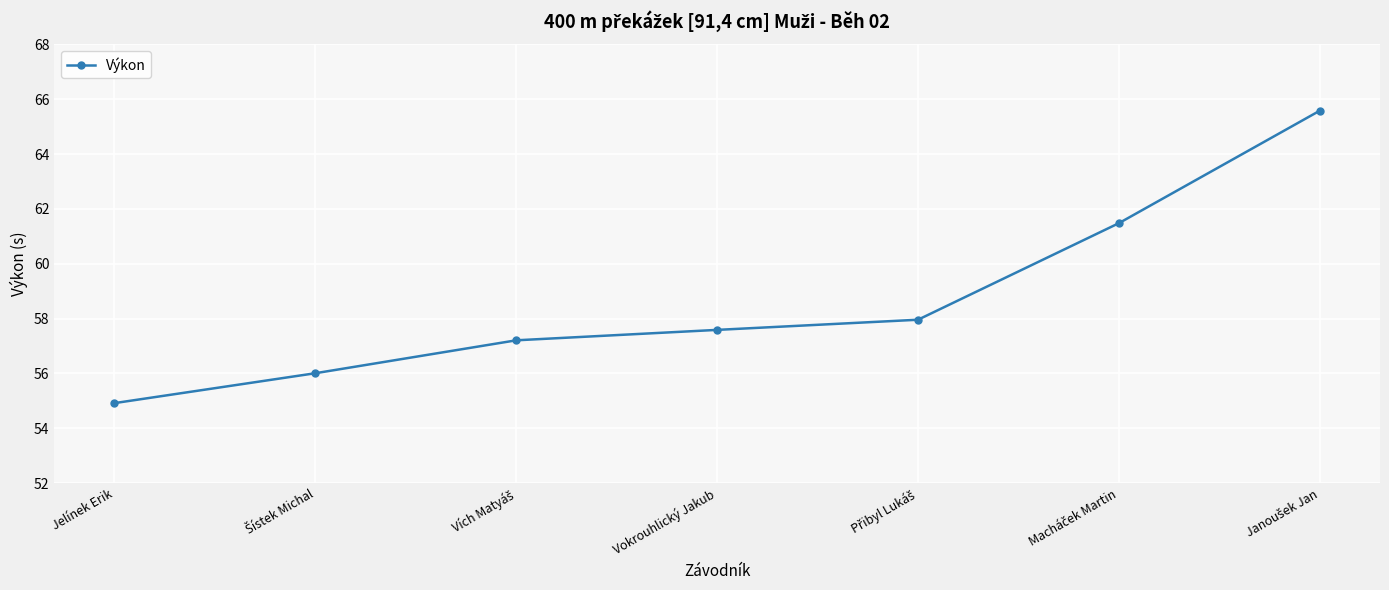

What is the difference between the maximum and minimum values?

10.7